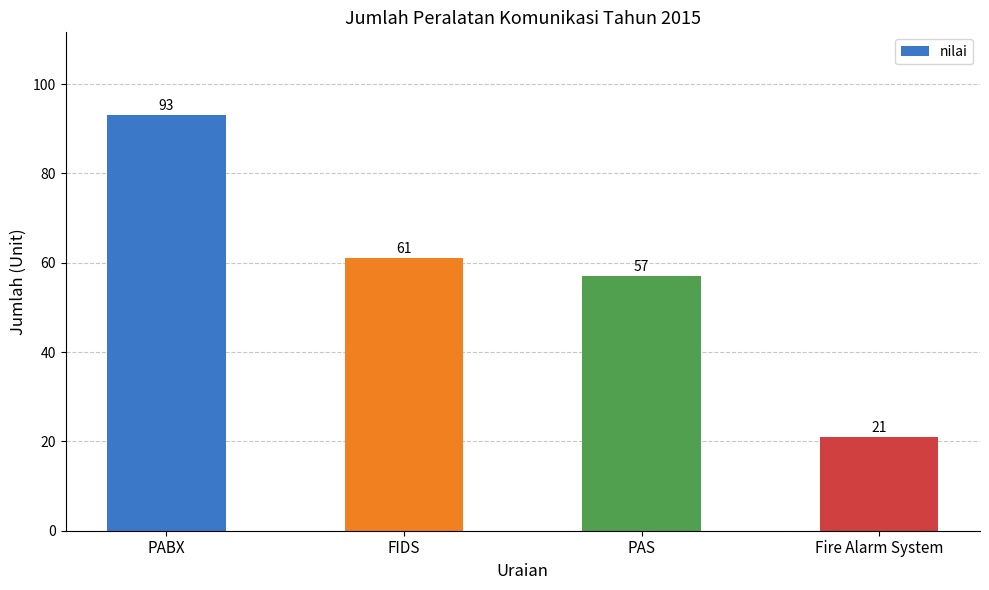

What is the difference between the maximum and second lowest values?

36